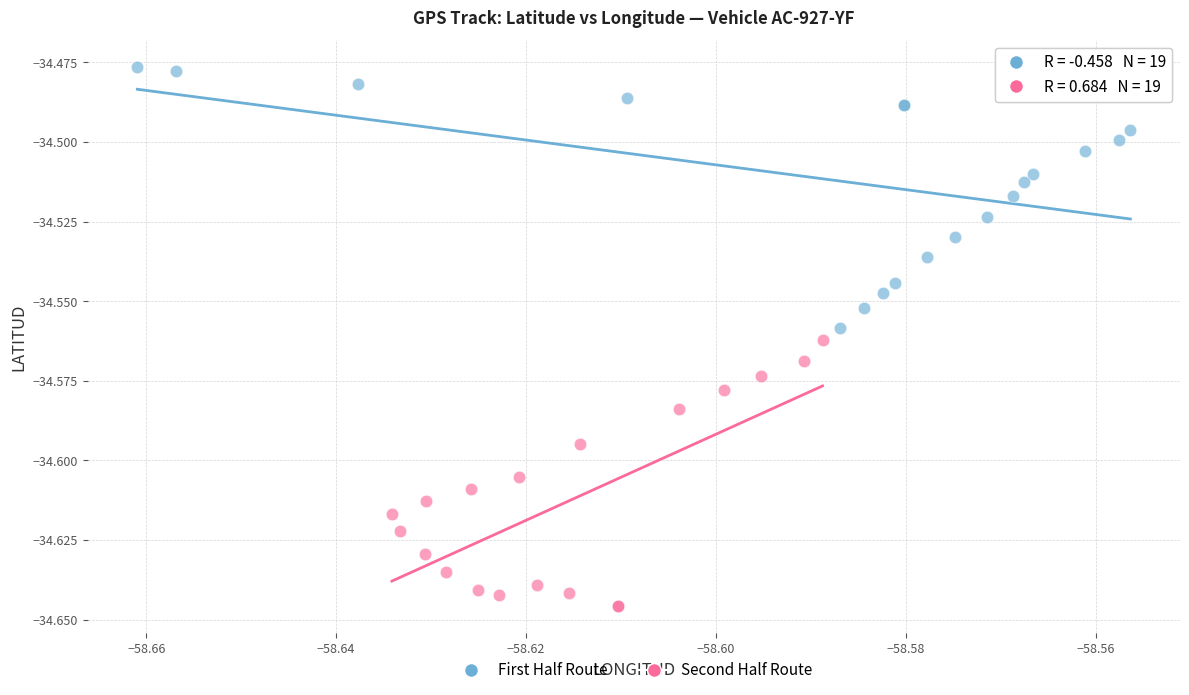

Which series contains the highest Y value?

First Half Route